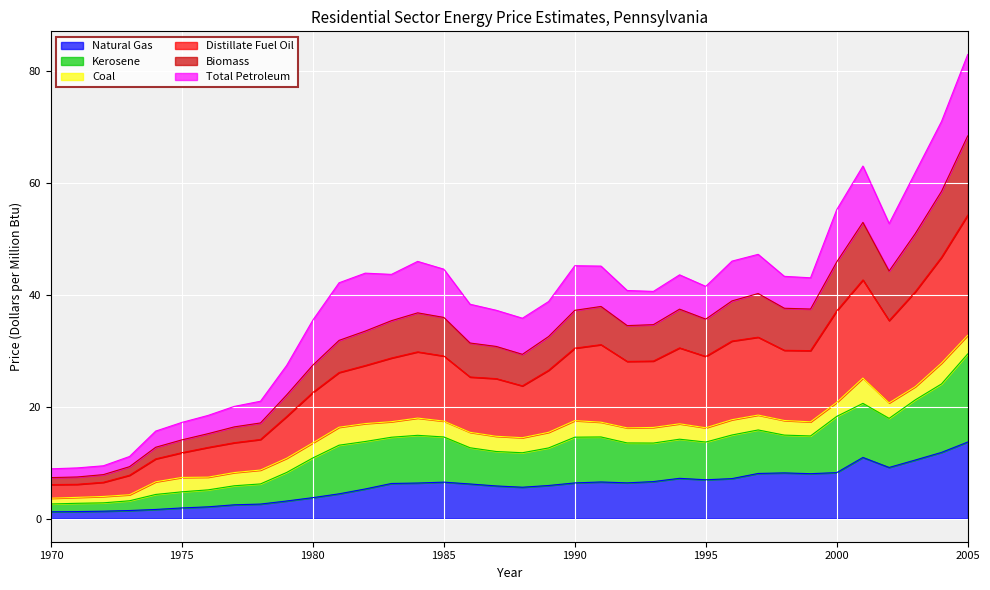

What is the sum of all Distillate Fuel Oil values?

928.9